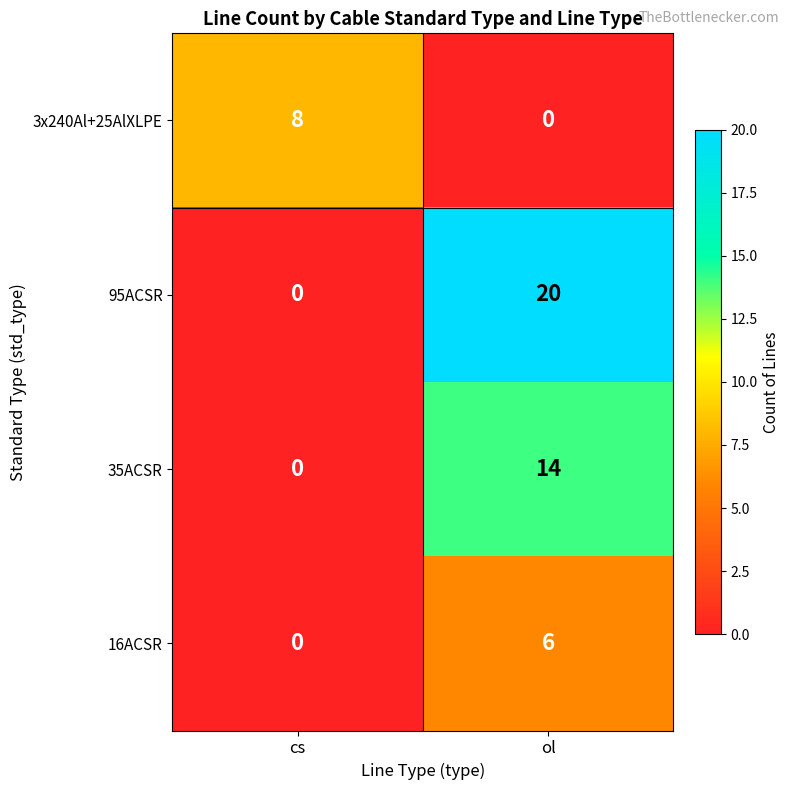

Is it true that 3x240Al+25AlXLPE equals 5 at ol?

False